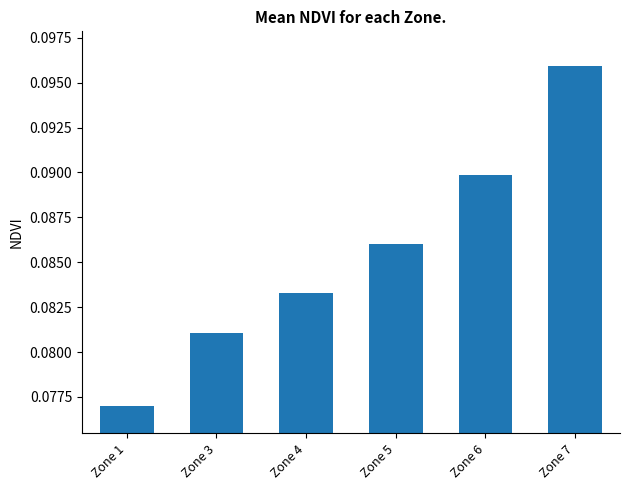

List the labels in order of value, smallest first.

Zone 1, Zone 3, Zone 4, Zone 5, Zone 6, Zone 7